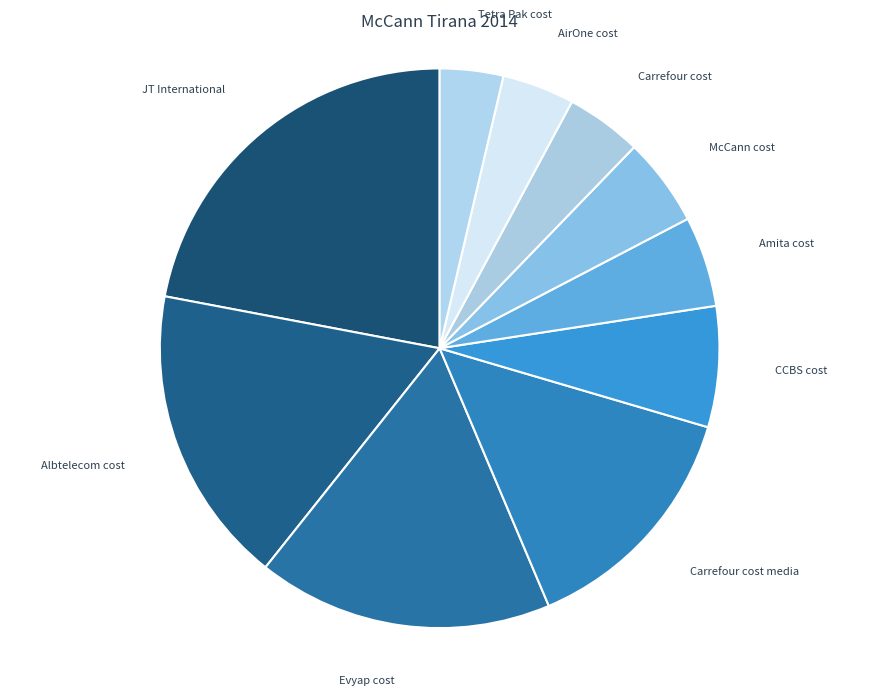

Is there any slice that represents more than half of the pie?

No